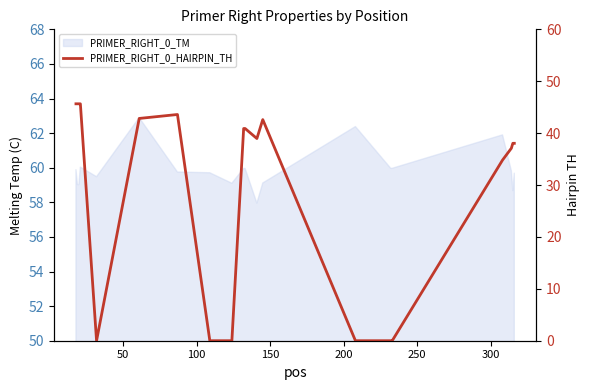

At which category does the chart reach its minimum across all series?

200